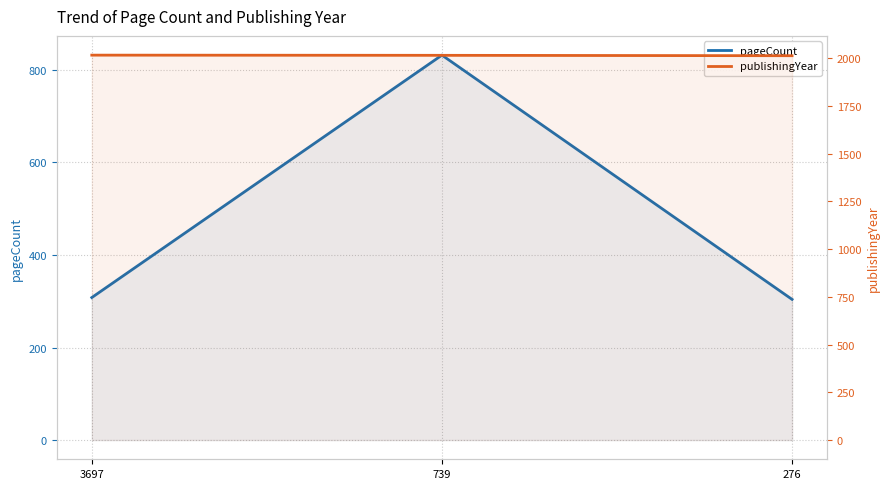

Which series has the largest range (max minus min)?

pageCount